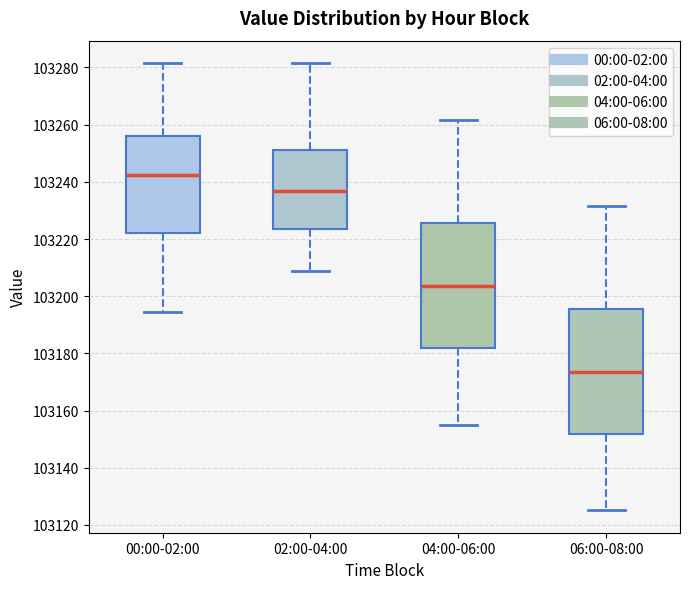

Where does the upper whisker of the box for 02:00-04:00 end on the y-axis? The values are not printed on the chart, so give them approximately, as read against the axis.

103282